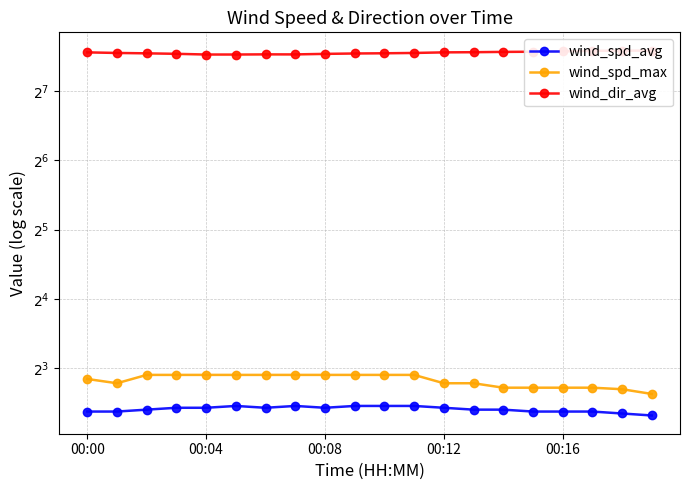

At which category is the sum across all series the highest?

17